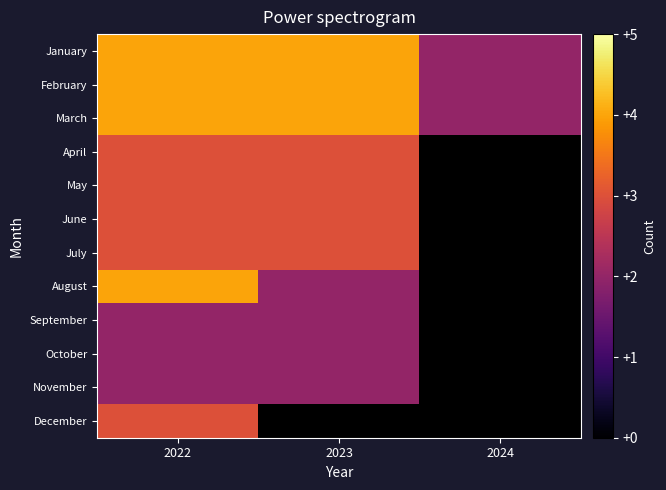

At which category does the chart reach its minimum across all series?

2024